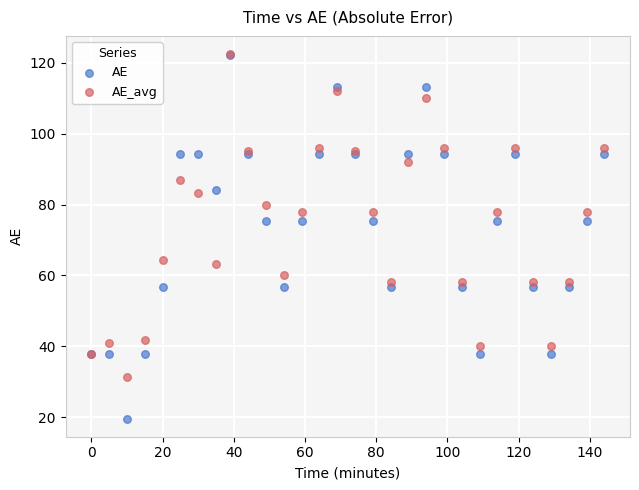

Which series reaches the minimum Y coordinate?

AE